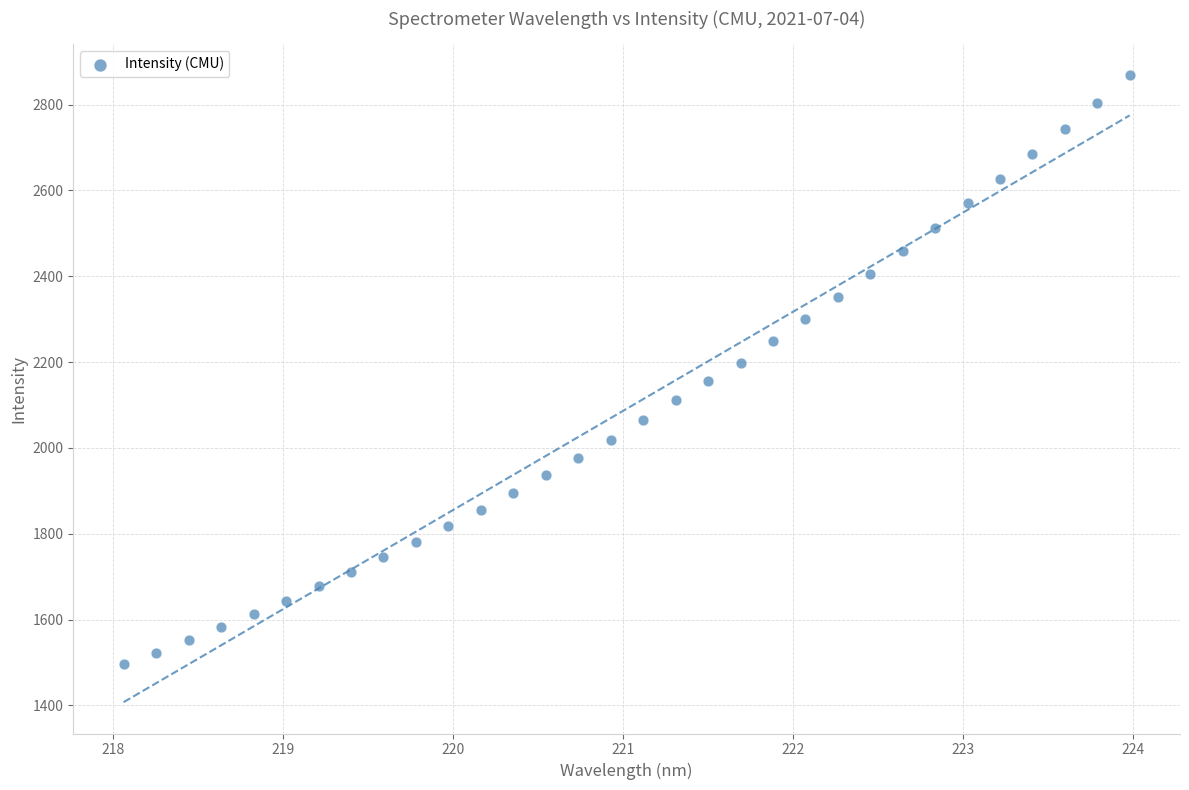

What is the range of Y values (max minus min)?

1371.7